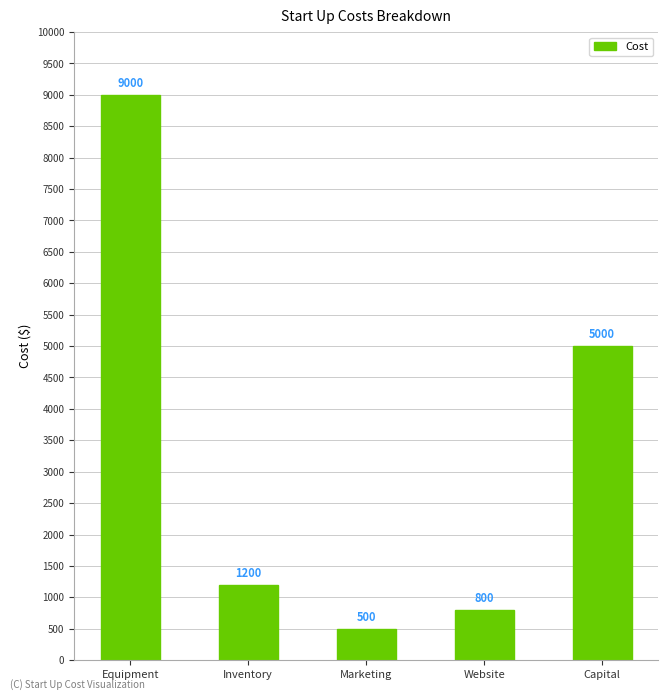

Reading left to right, what are all the values shown in this chart?

9000	1200	500	800	5000